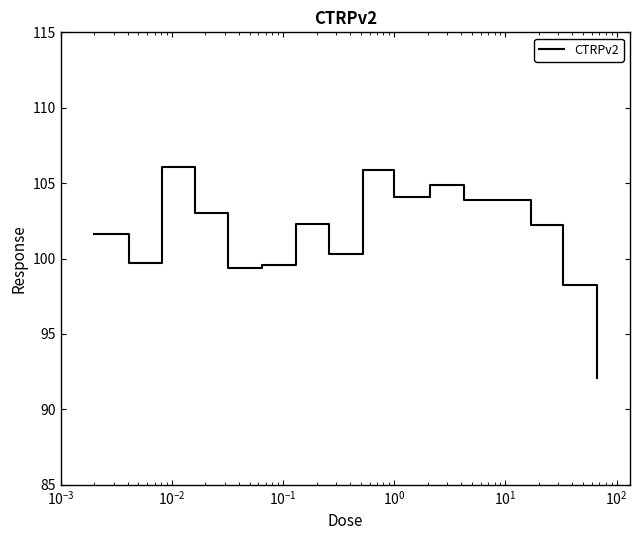

What is the minimum value shown in the chart?

92.1